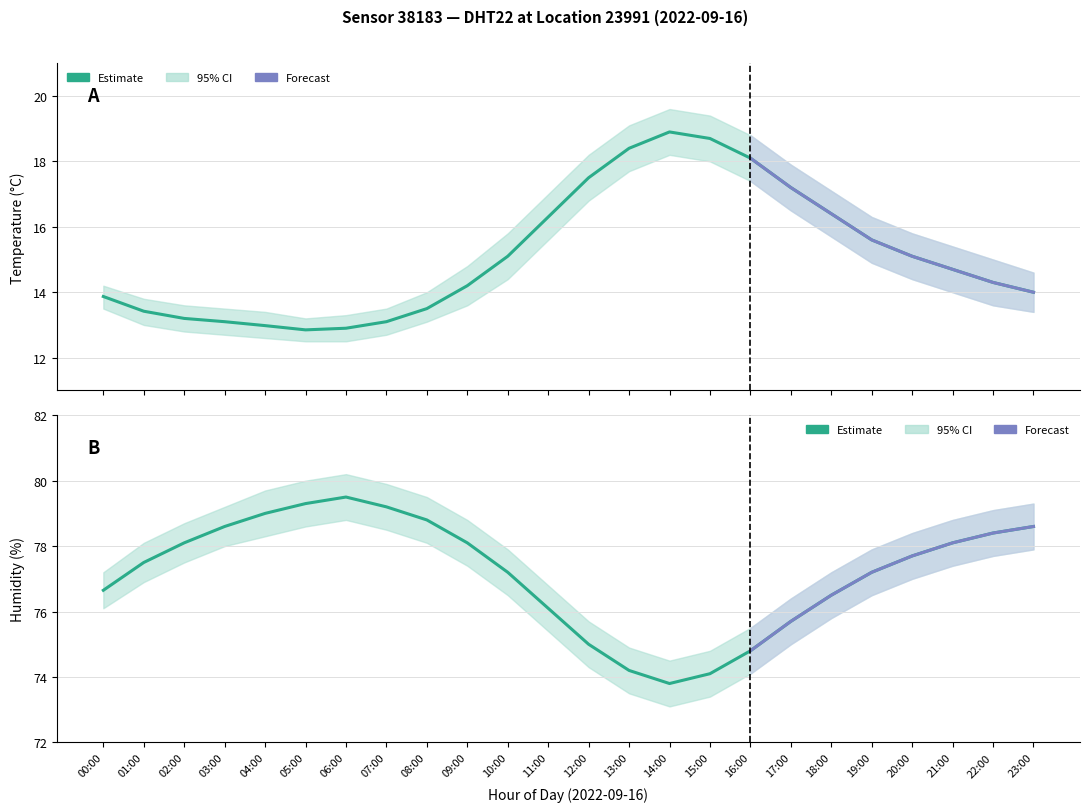

What is the difference between the highest and lowest values at 07:00?

66.1